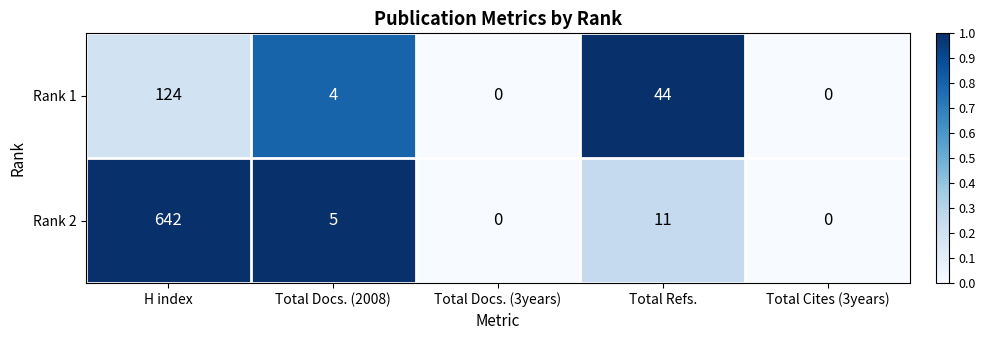

True or false: Rank 2 has a value of 3 at Total Docs. (2008).

False